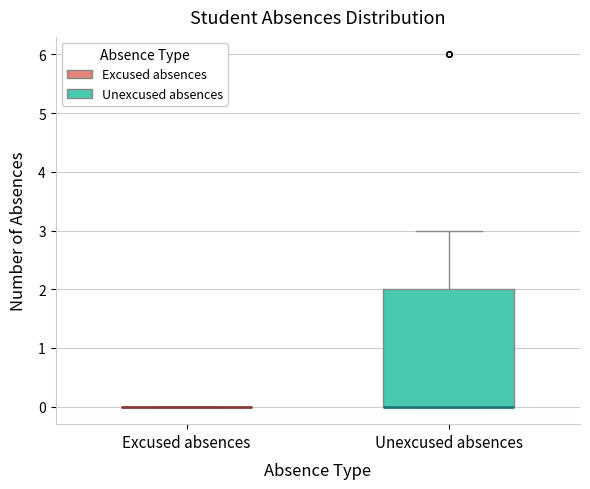

Reading left to right, read every box against the y-axis: the position of its median line, the range the box covers, and the ends of its whiskers. The values are not printed on the chart, so give them approximately, as read against the axis.

Excused absences: box collapsed to a line at 0, whiskers 0 to 0
Unexcused absences: median 0 (drawn on the box's lower edge), box 0 to 2, whiskers 0 to 3